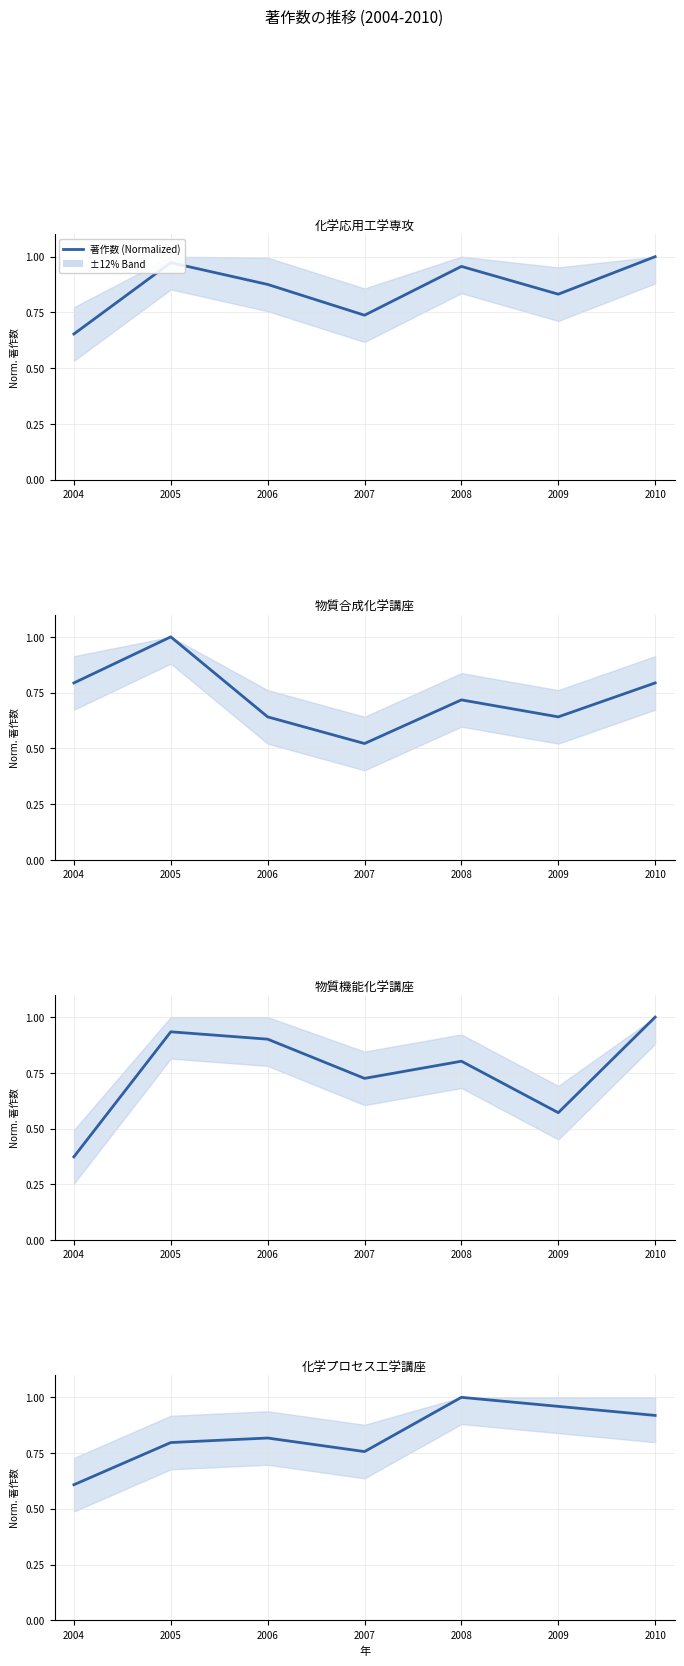

After their last crossing, which series has the higher values: 物質機能化学講座 or 化学応用工学専攻?

化学応用工学専攻